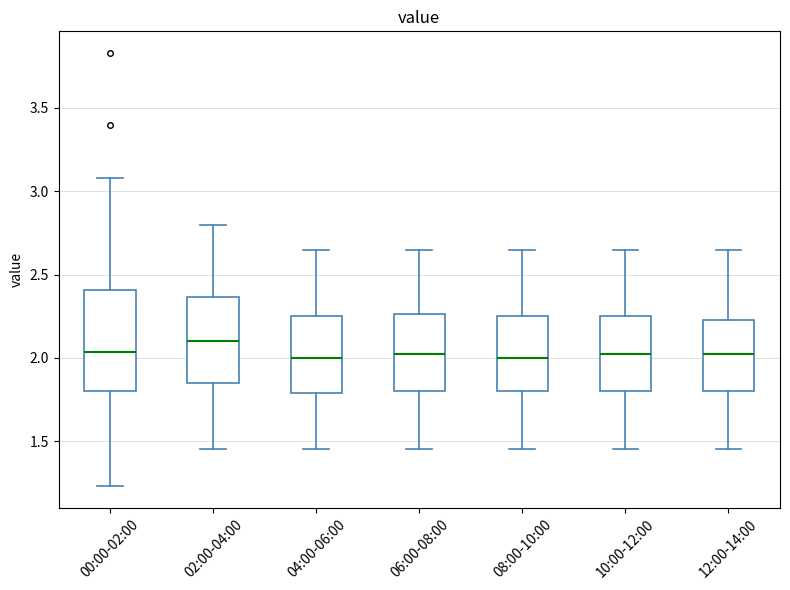

Comparing the boxes themselves (not the whiskers), which one is the tallest?

00:00-02:00